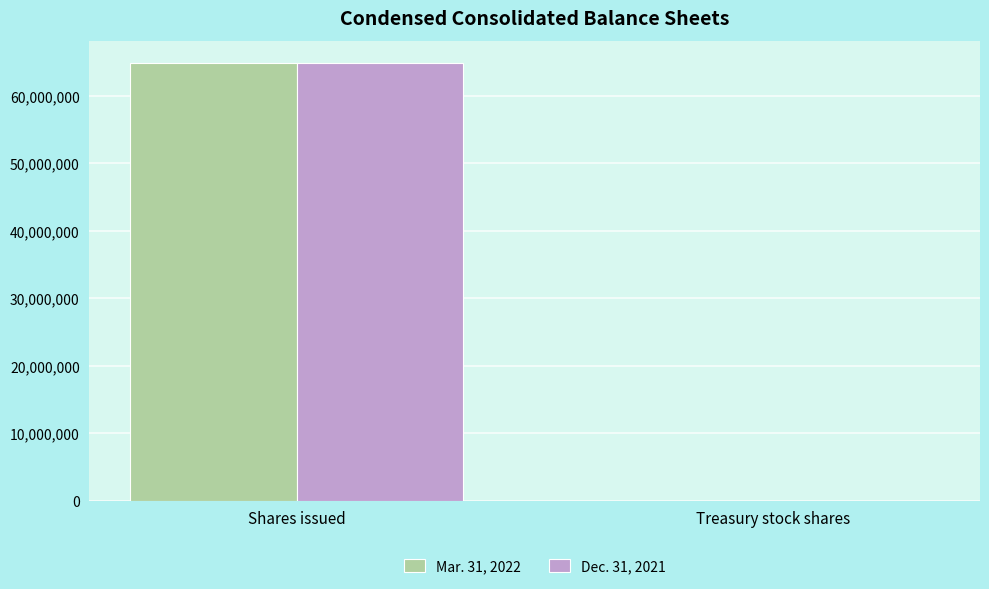

At which category is the sum across all series the highest?

Shares issued